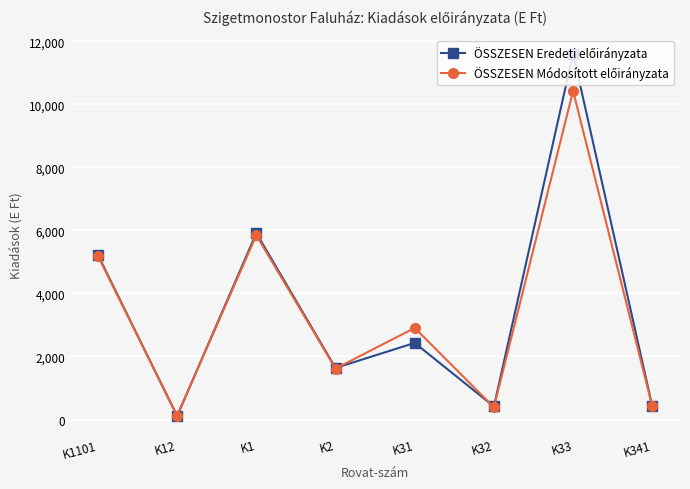

How many series are shown in this chart?

2